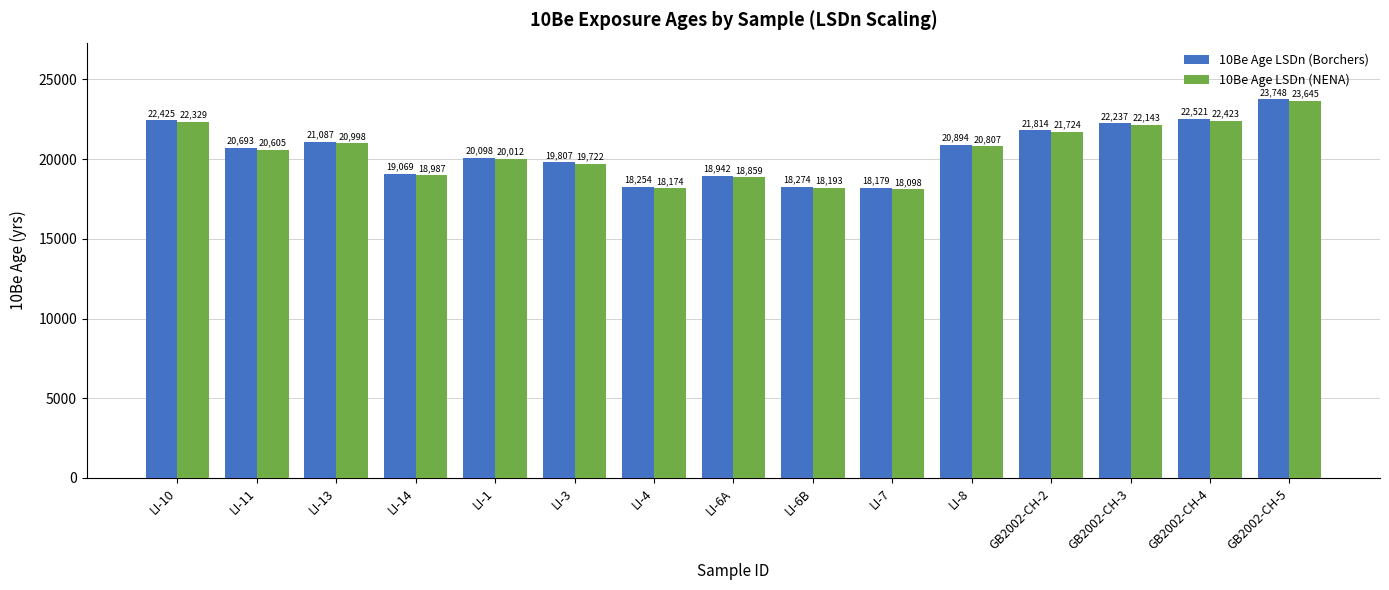

What is the label of the 13th bar from the right?

LI-13